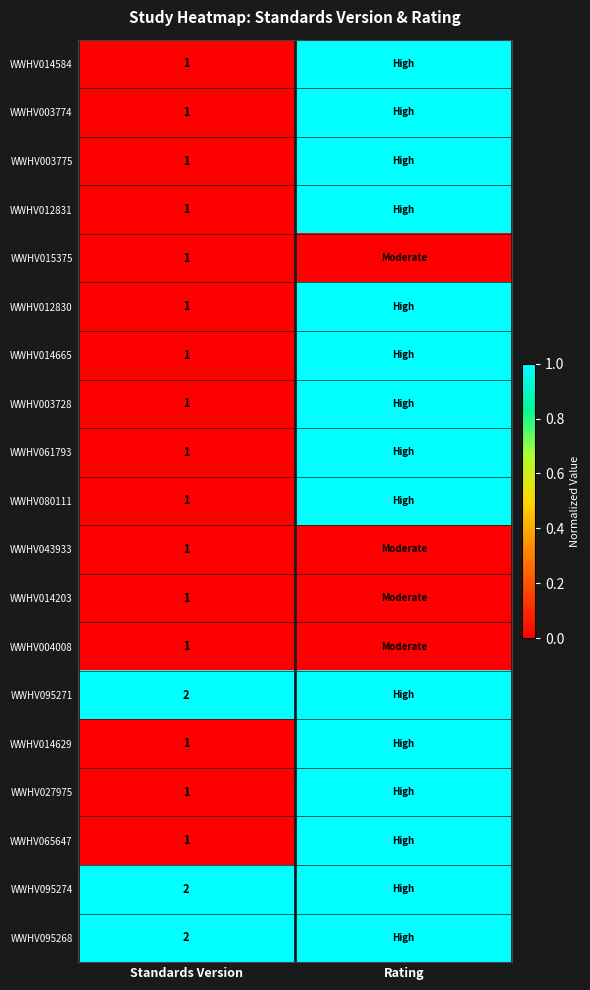

At how many categories does at least one series exceed 0?

2